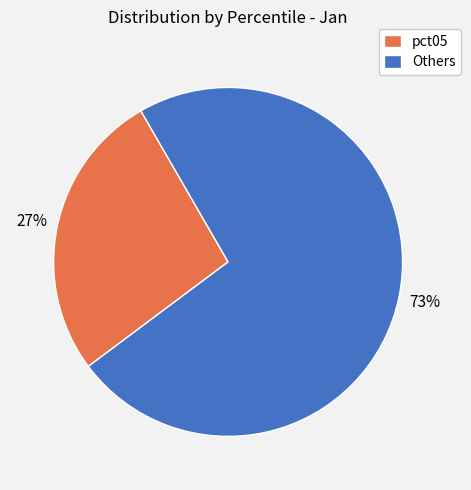

Approximately how many times larger is the value at pct05 compared to Others?

0.4